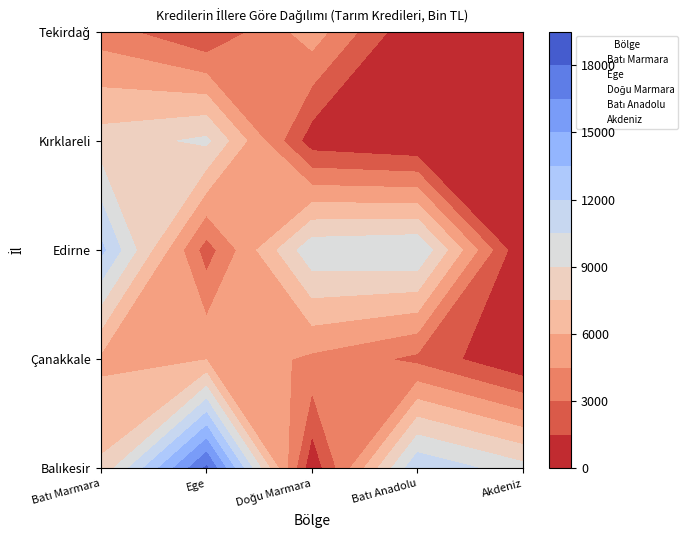

Which series changed the most between 0 and 2?

Ege